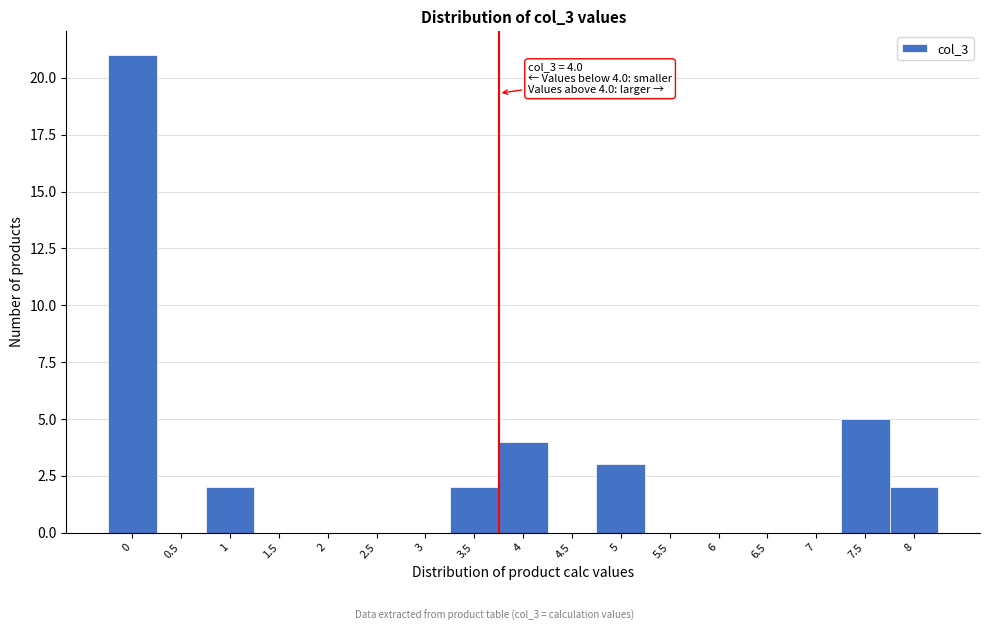

Reading left to right, transcribe all the data shown in this chart.

0=21	0.5=0	1=2	1.5=0	2=0	2.5=0	3=0	3.5=2	4=4	4.5=0	5=3	5.5=0	6=0	6.5=0	7=0	7.5=5	8=2